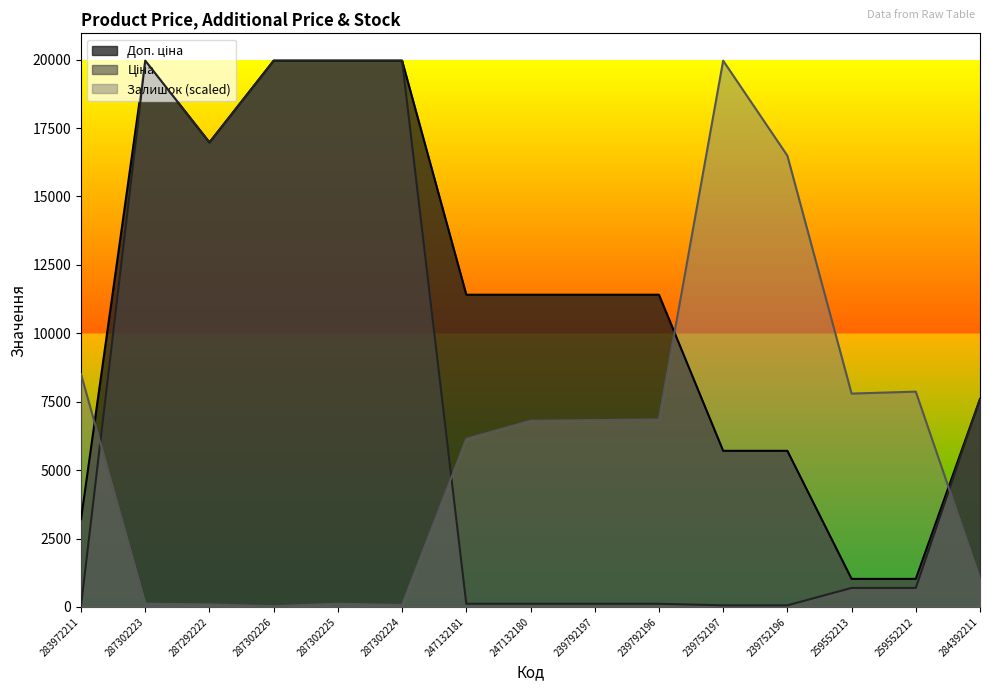

What is the label of the 14th point from the left?

259552212